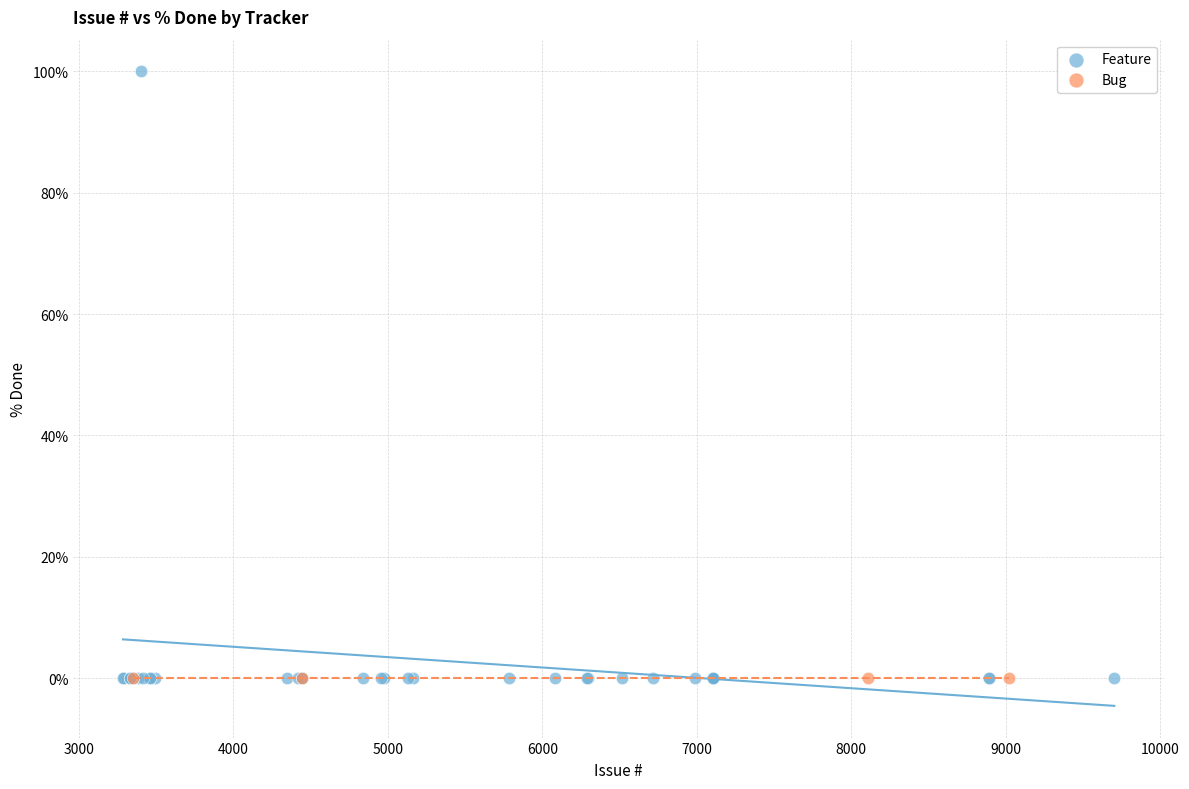

Which series contains the highest Y value?

Feature